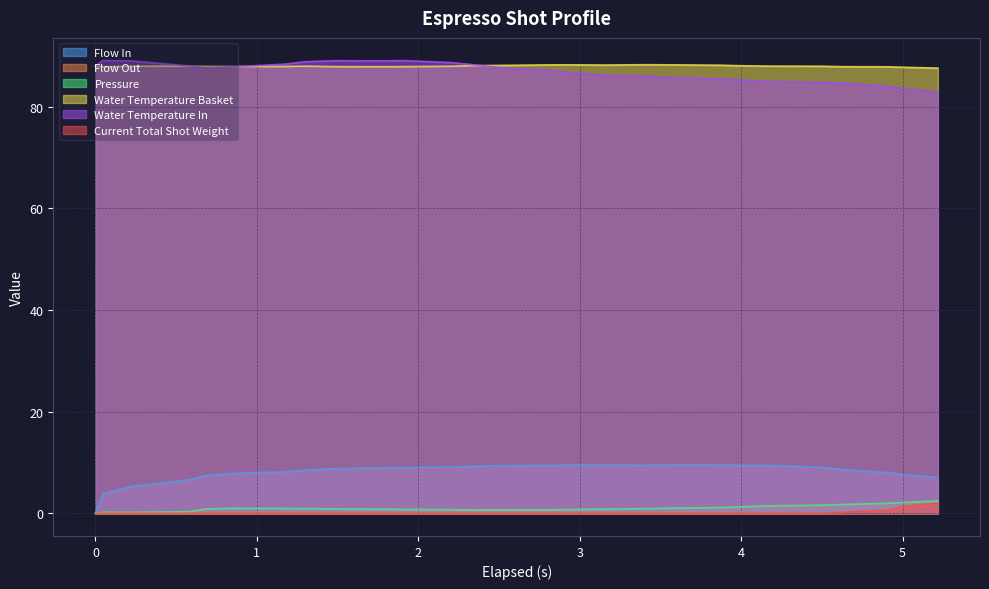

True or false: pressure has a value of 1.4 at 10.

False